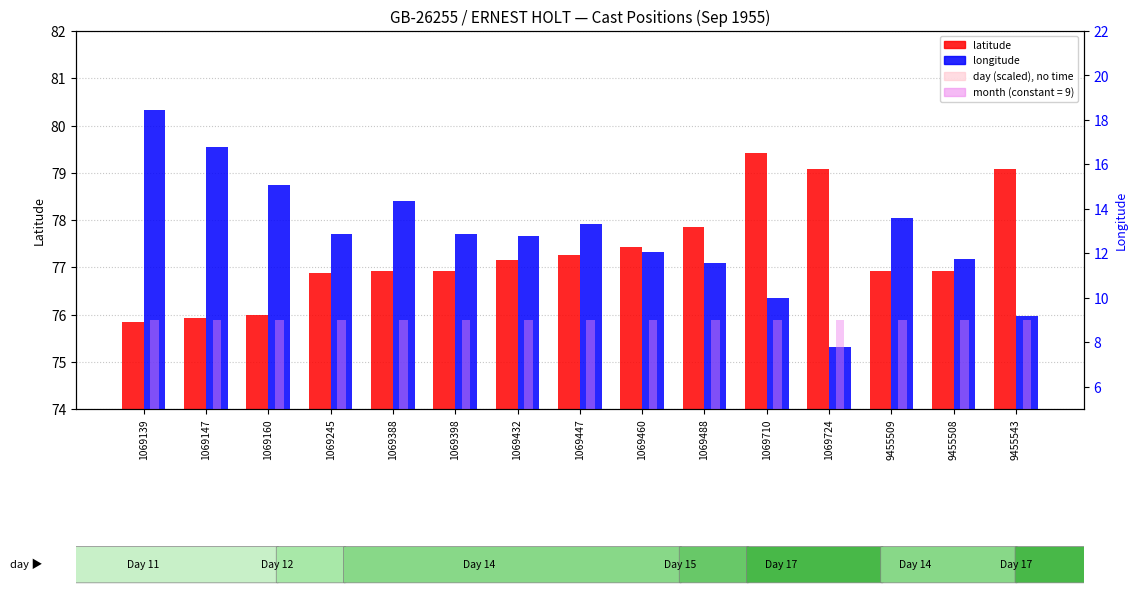

What is the difference between the day (scaled) values at 9455508 and 1069724?

7.5